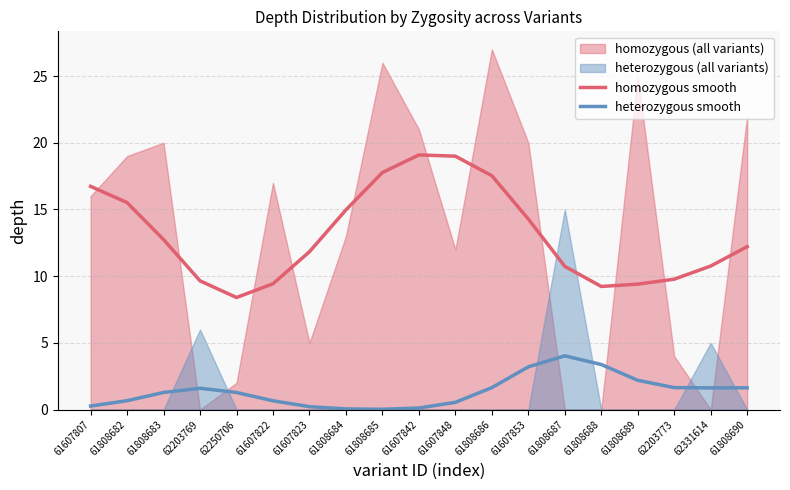

The homozygous smooth series shows 10.8 at 62331614. True or false?

True